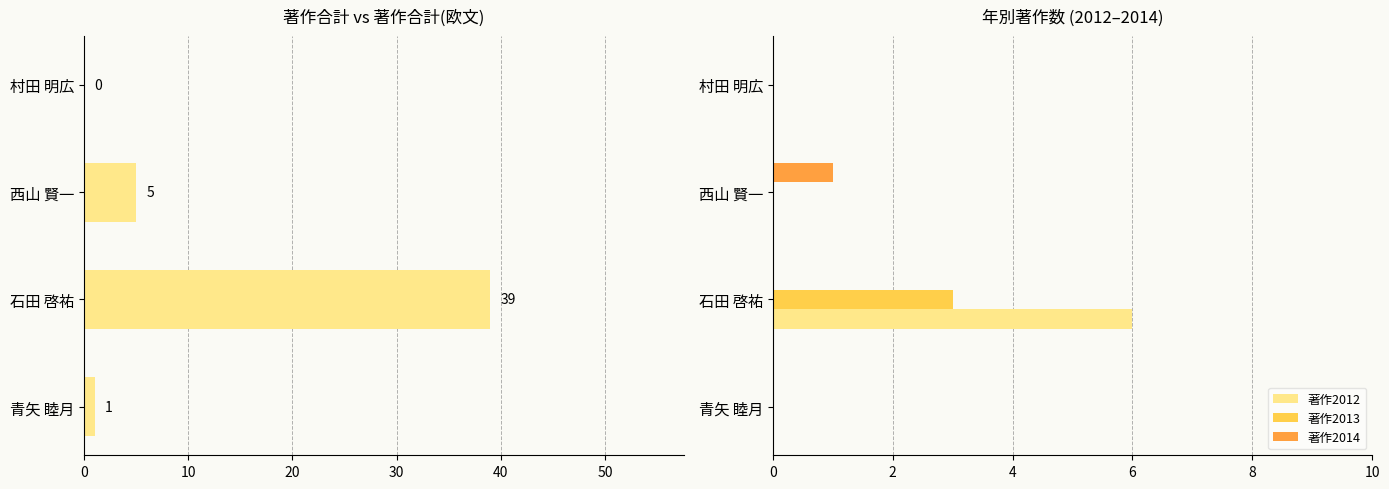

Rank the categories by 著作2014 value from highest to lowest.

20, 0, 10, 30